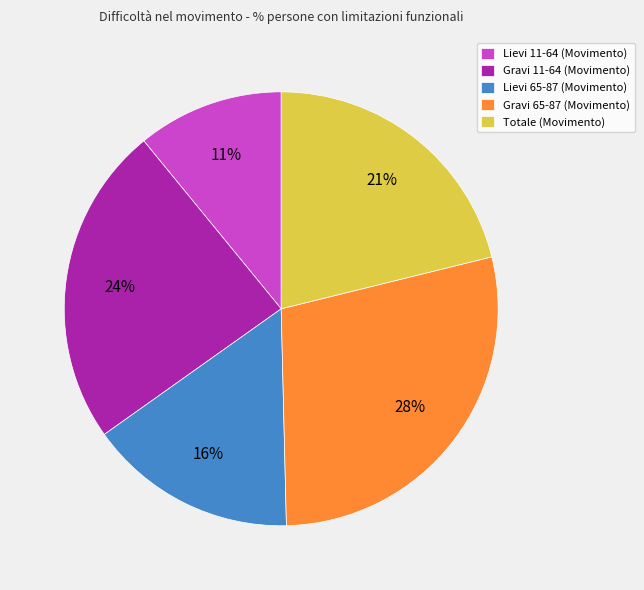

Is the sum of Lievi 11-64 (Movimento) and Gravi 11-64 (Movimento) greater than half?

No